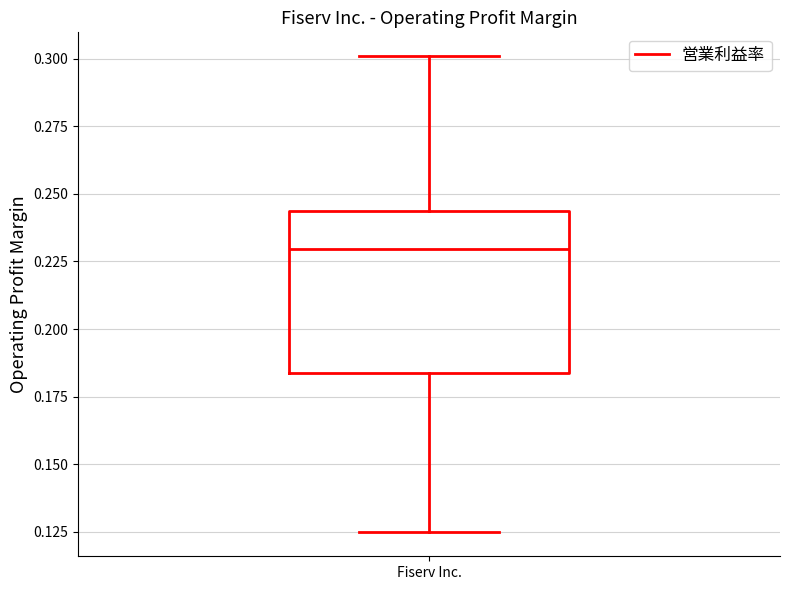

Read this box plot against the y-axis: the position of the median line, the range covered by the box, and the ends of both whiskers. The values are not printed on the chart, so give them approximately, as read against the axis.

median 0.230, box 0.185 to 0.245, whiskers 0.125 to 0.300